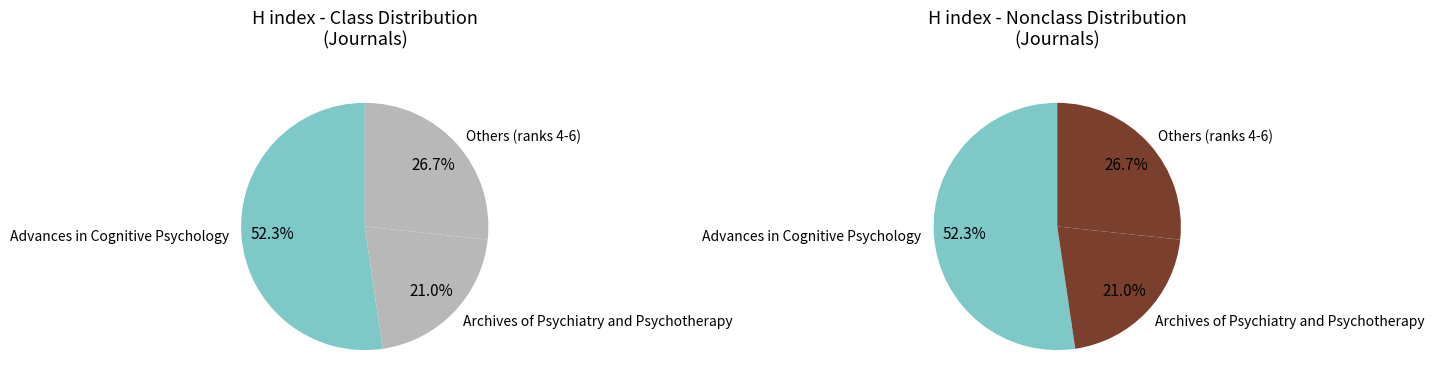

How many segments does this pie chart have?

6